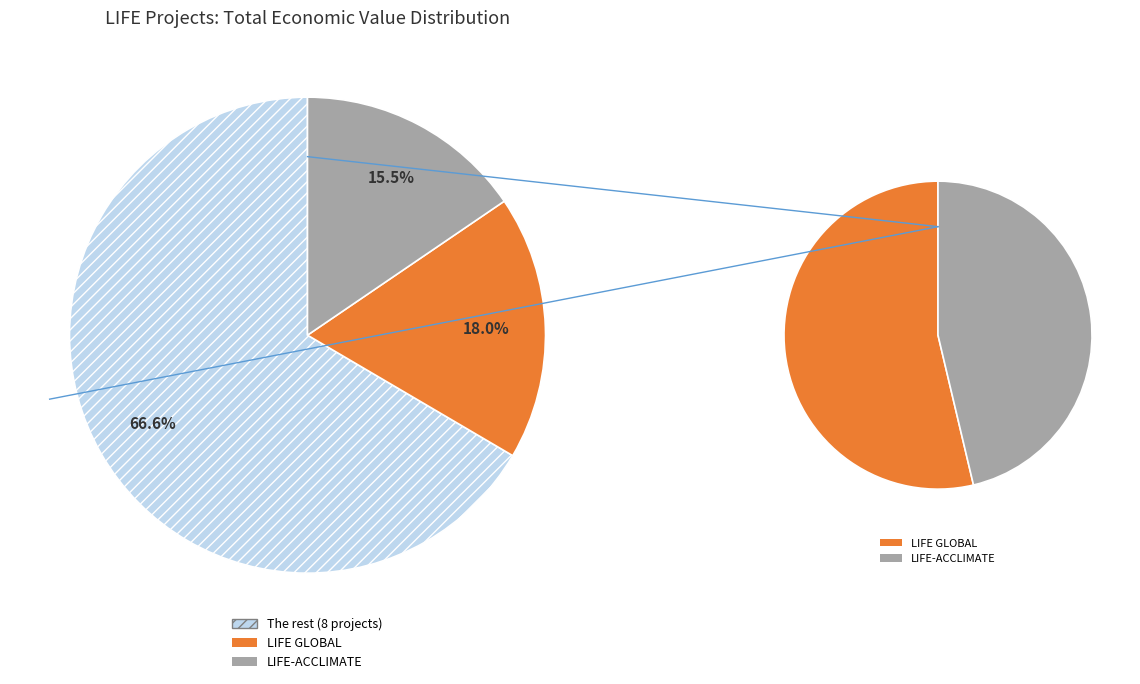

Combined, do LIFE Innocereal and LIFE NextFUMIGREEN account for over 50%?

No